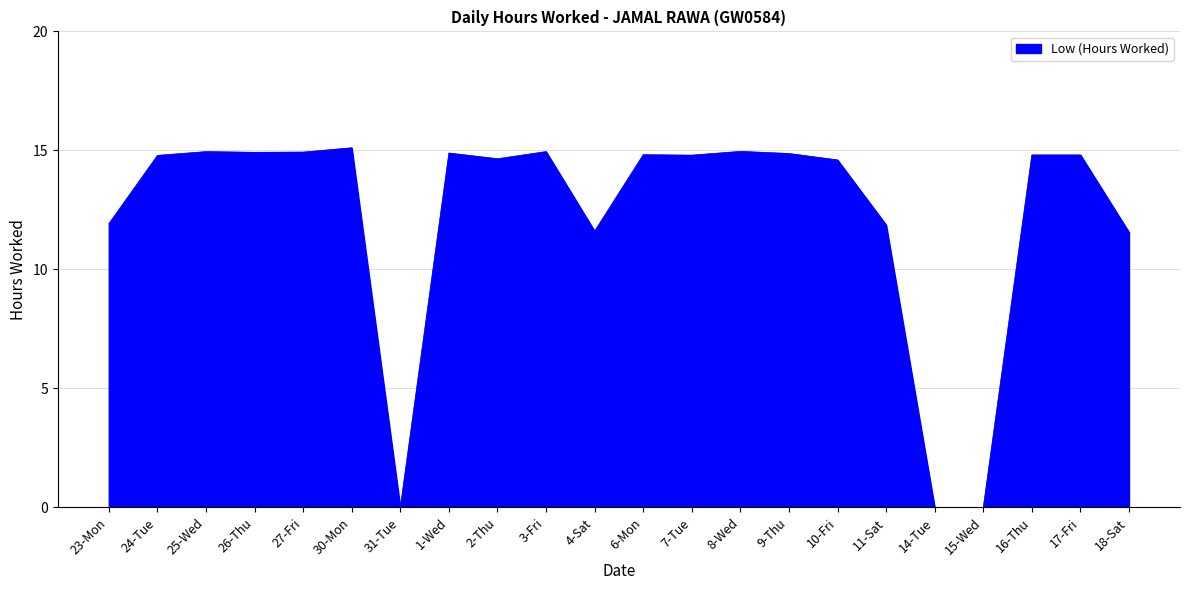

What value does the data have at 18-Sat?

11.6